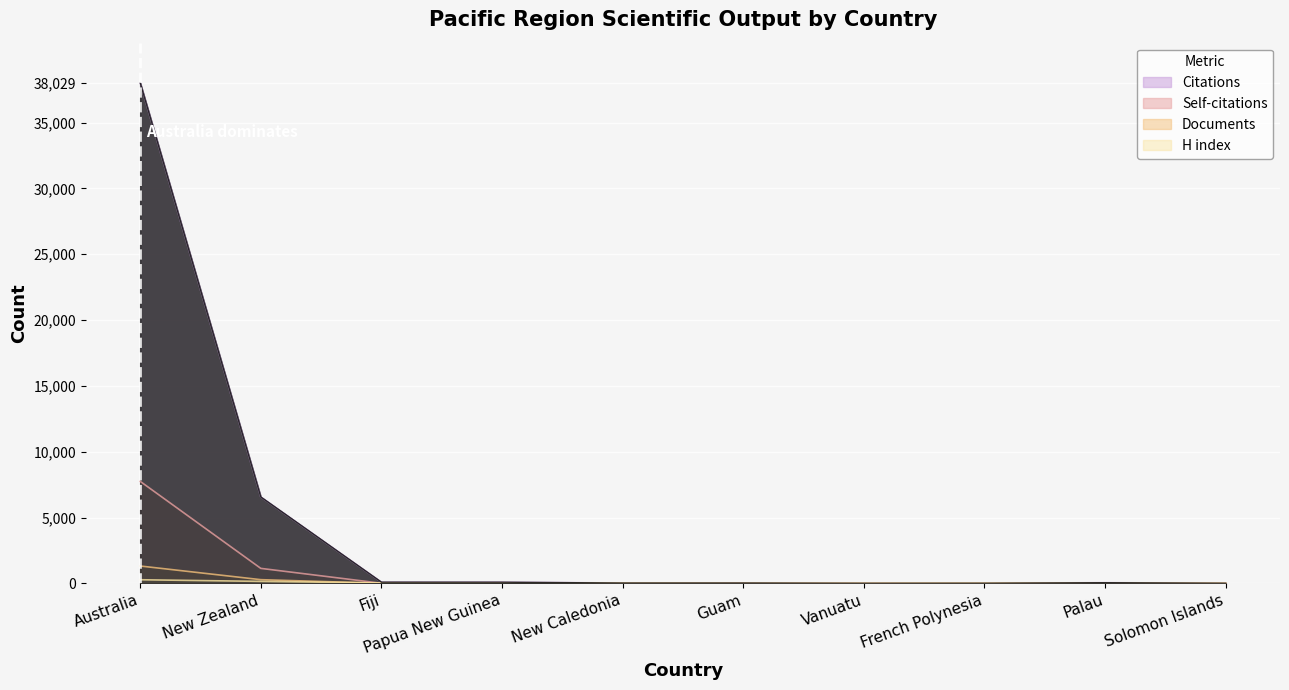

How many values in the Citations series are below 49?

5